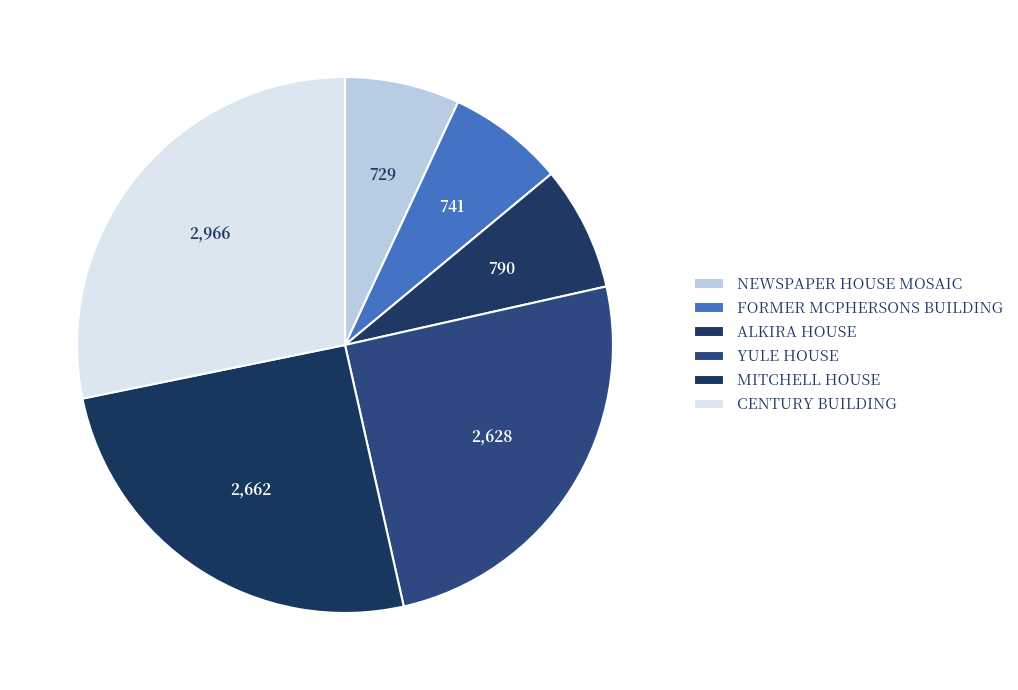

Rank the categories by value from lowest to highest.

NEWSPAPER HOUSE MOSAIC, FORMER MCPHERSONS BUILDING, ALKIRA HOUSE, YULE HOUSE, MITCHELL HOUSE, CENTURY BUILDING